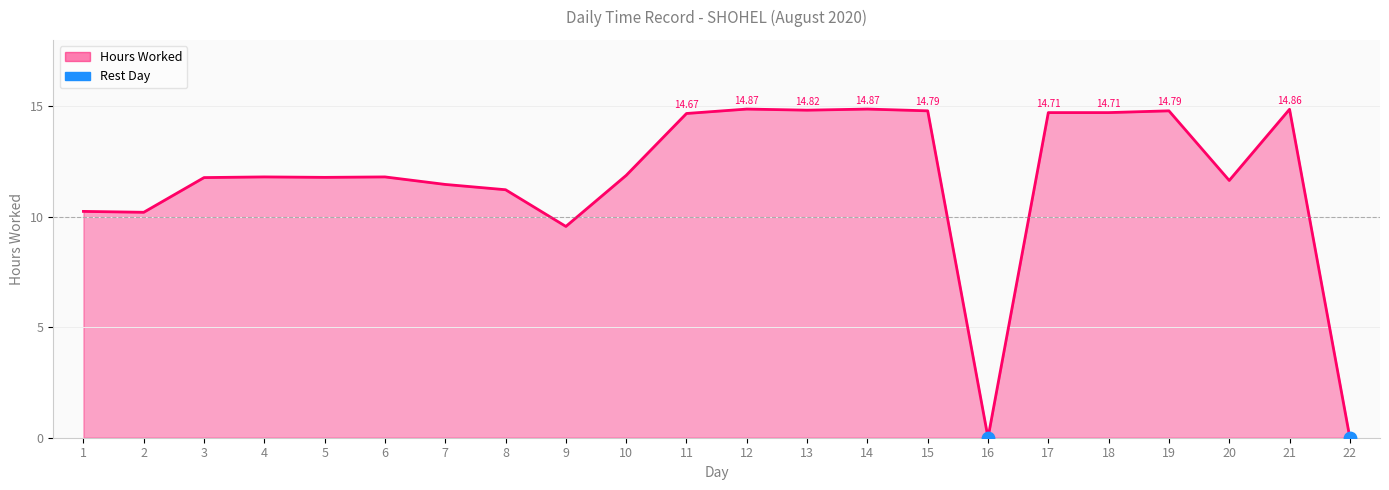

What is the change in value from 8 to 19?

+3.6